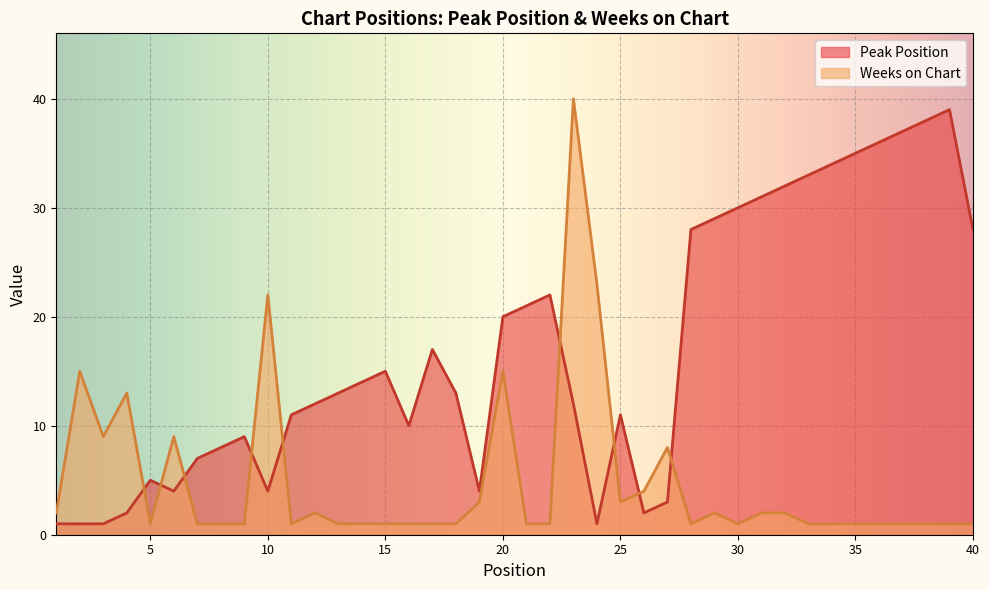

What is the average value of the Peak Position series?

17